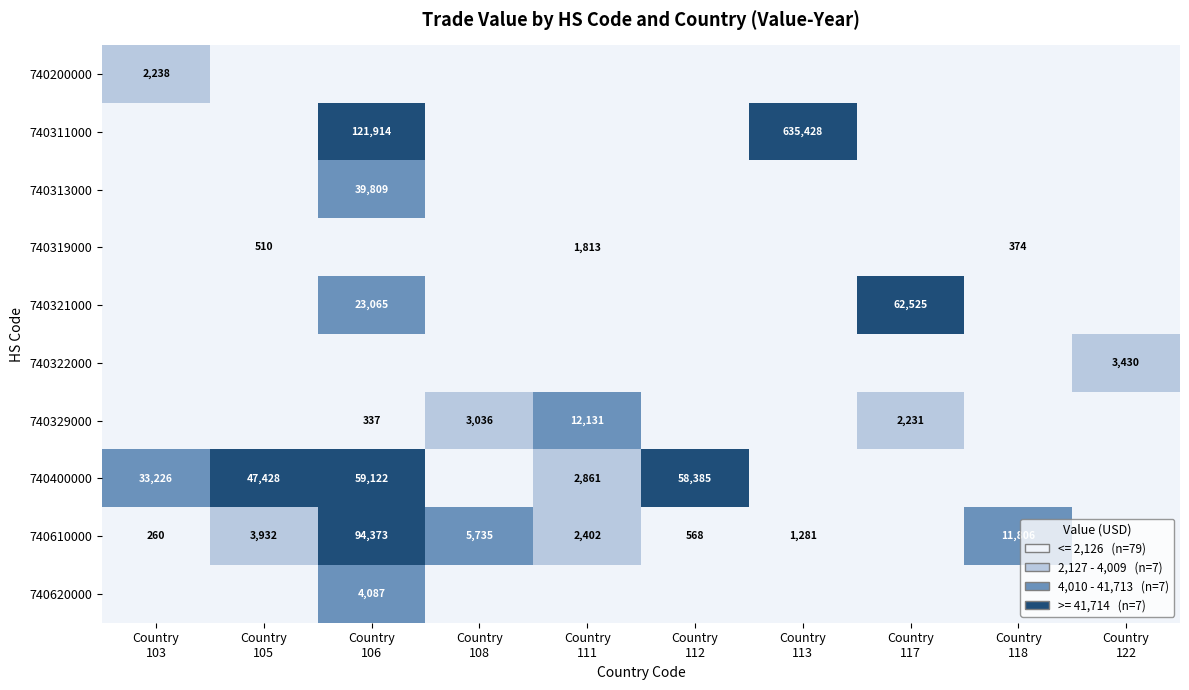

Which series changed the most between Country 105 and Country 117?

740321000